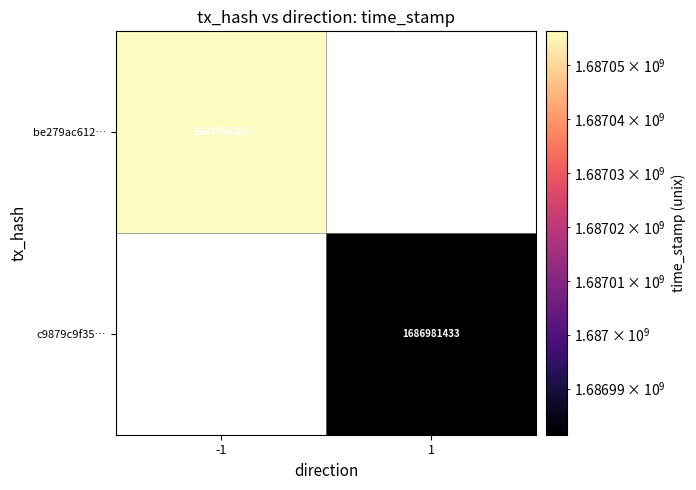

What is the smallest value displayed?

1686981433.0